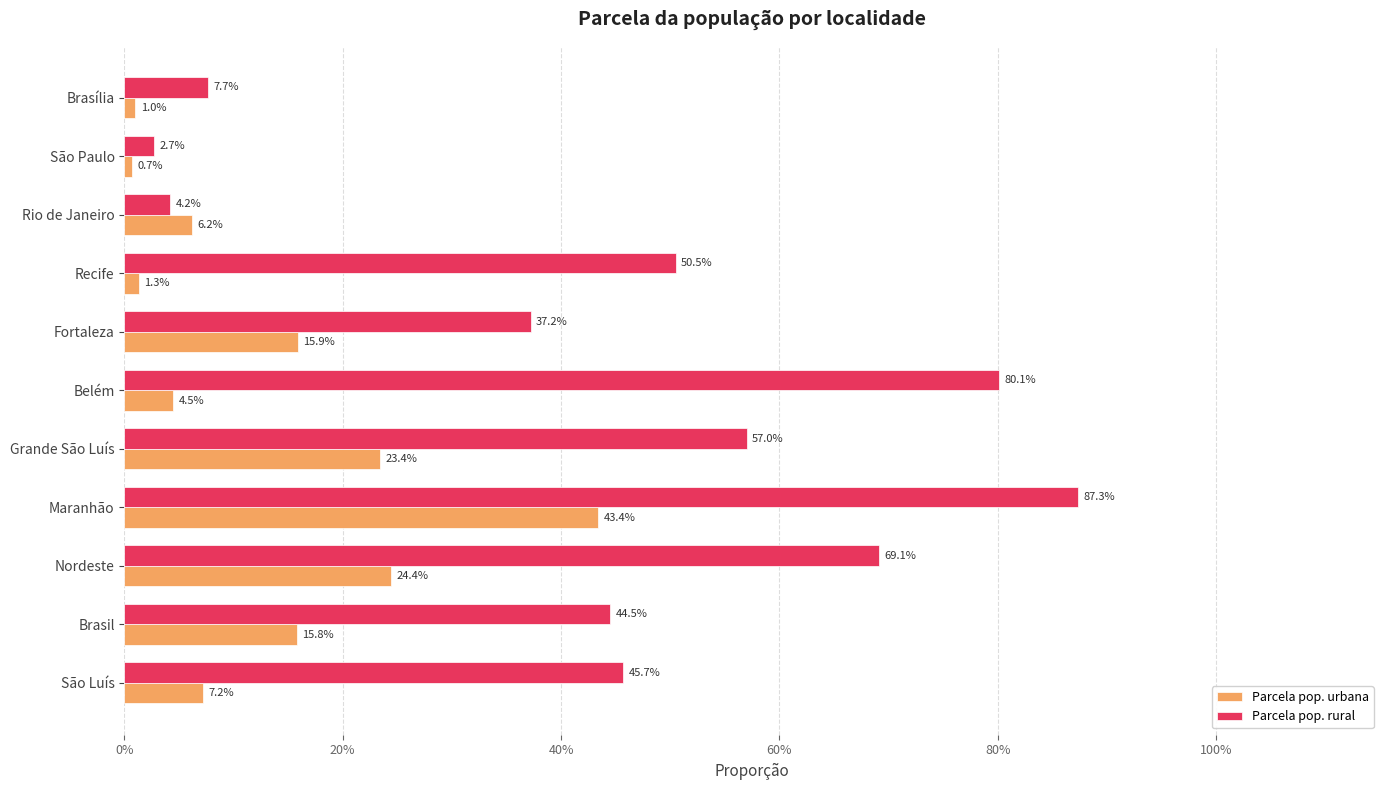

What is the difference between the maximum and minimum values in the Parcela pop. rural series?

0.8